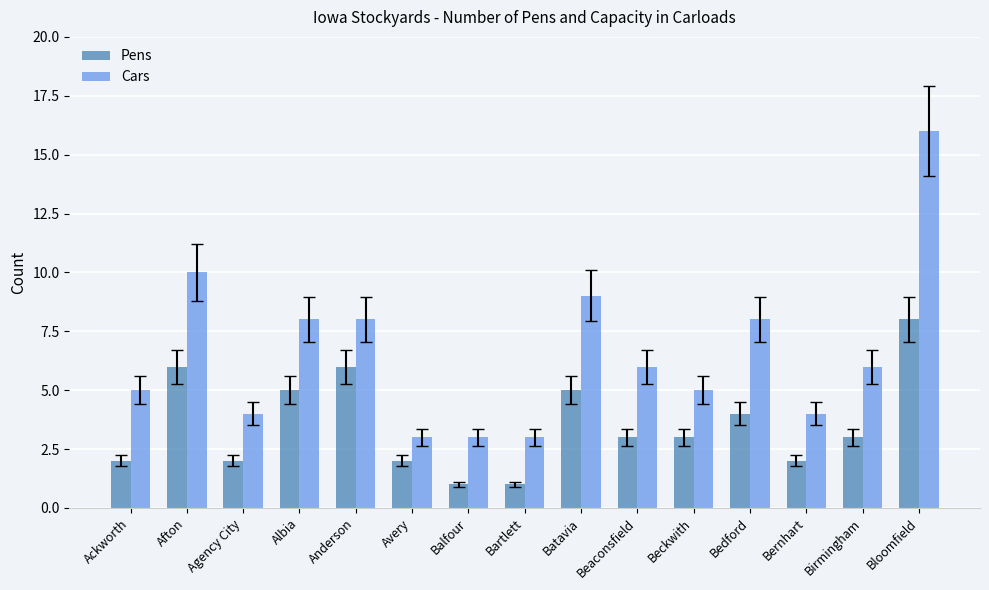

At which label does Pens first exceed 3?

Afton